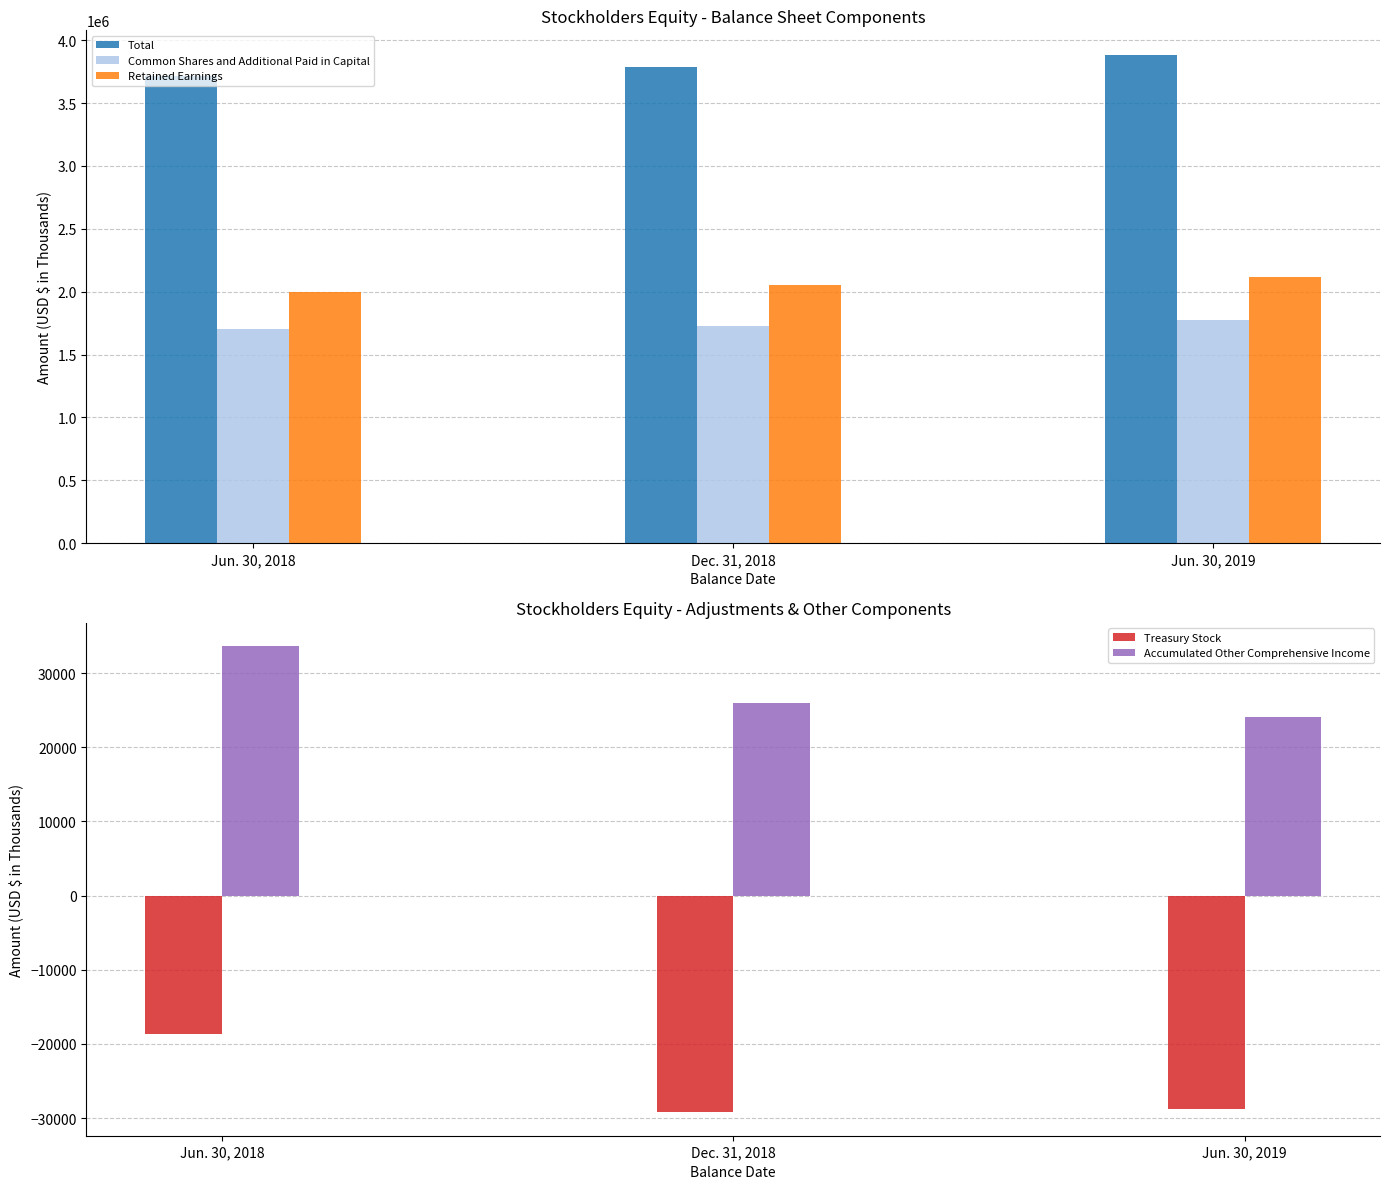

What are all the series names shown in the legend?

Total, Common Shares and Additional Paid in Capital, Retained Earnings, Treasury Stock, Accumulated Other Comprehensive Income